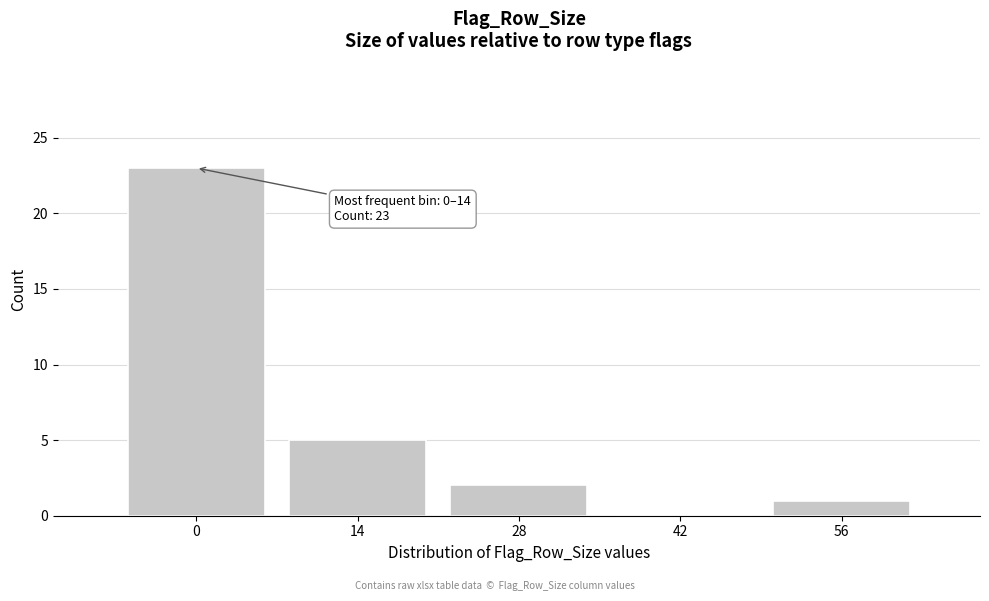

True or false: the data shows 3 at 28.

False